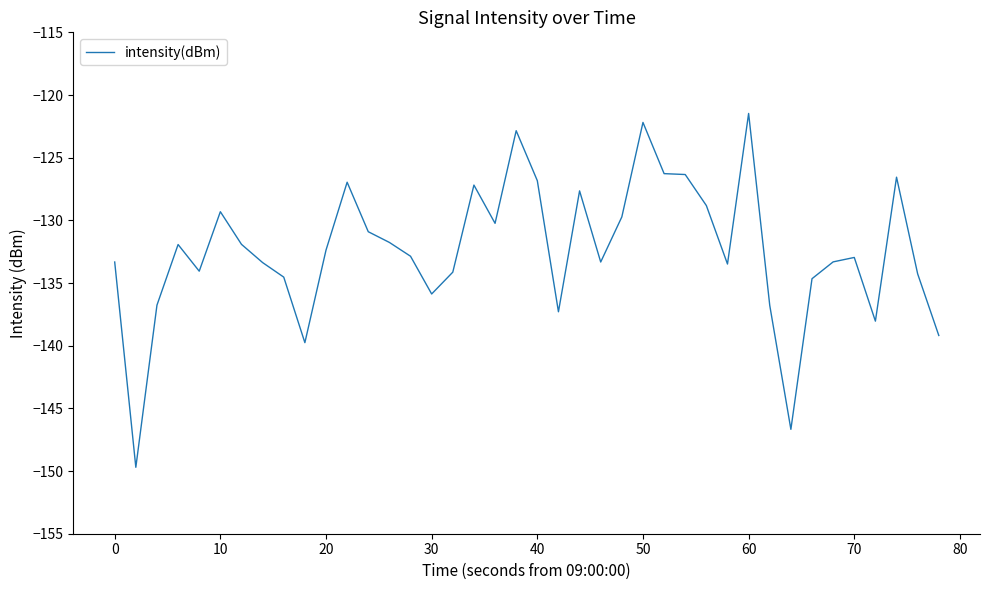

What is the difference between the maximum and minimum values?

28.2